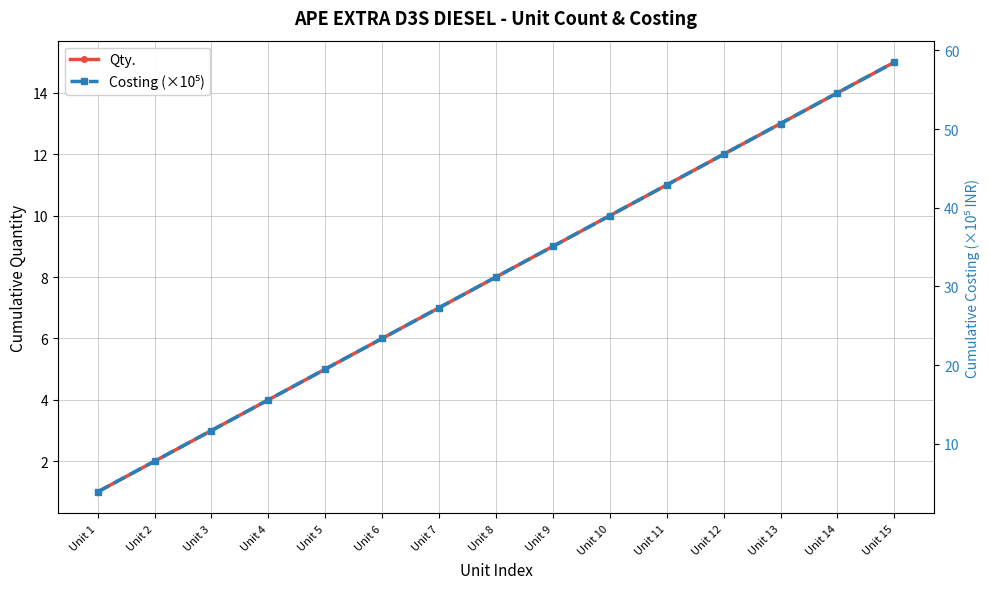

True or false: Costing (×10⁵) and Qty. intersect in this chart.

False